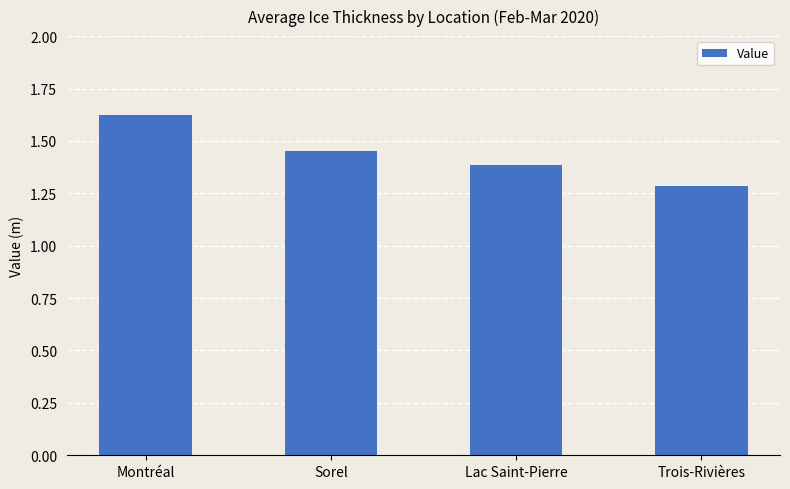

What is the sum of the values at Montréal and Trois-Rivières?

2.9